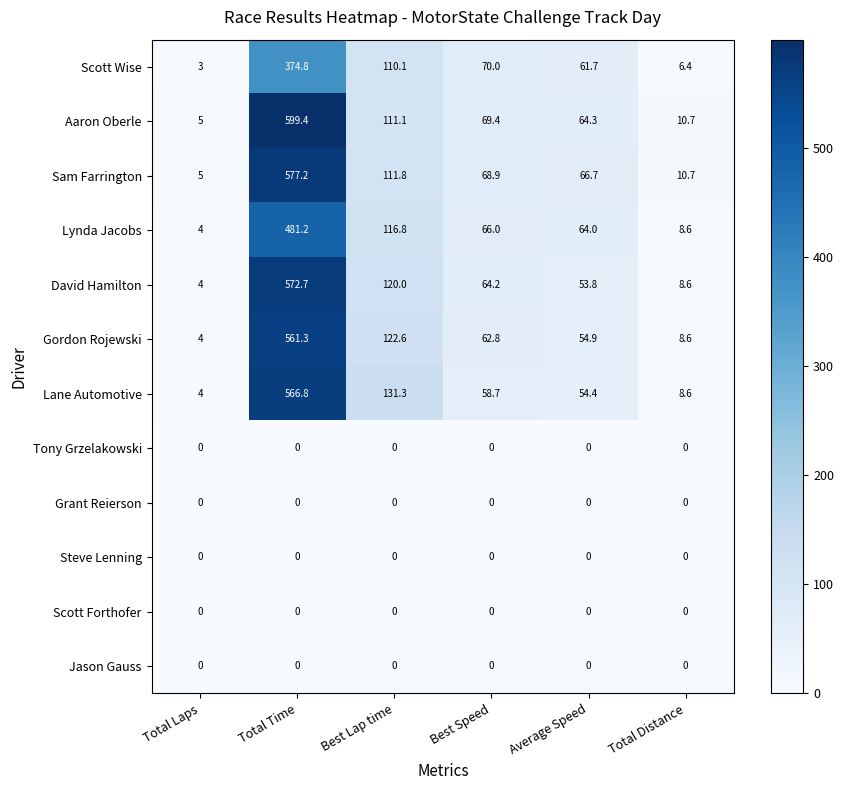

What is the total value across all series at Total Laps?

29.0